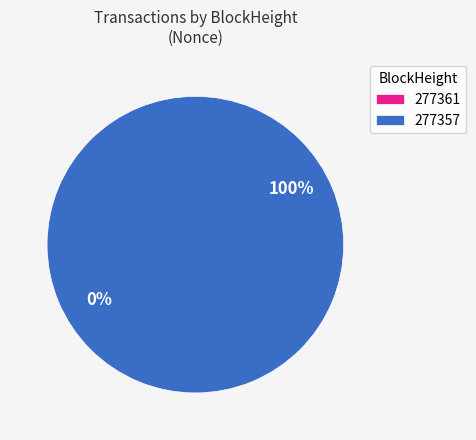

Does 277357 account for over 50% of the chart?

Yes